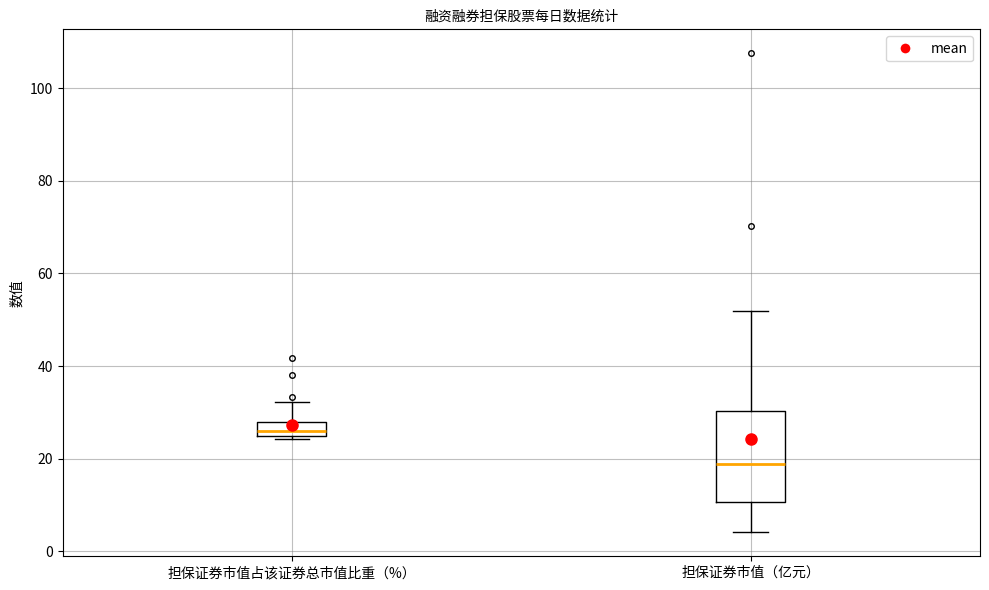

Reading left to right, transcribe this box plot: for each box, give where its median line is, the range the box spans, and where its two whiskers end, as read against the y-axis. The values are not printed on the chart, so give them approximately, as read against the axis.

担保证券市值占该证券总市值比重（%）: median 26, box 24 to 28, whiskers 24 (just below the box's lower edge) to 32
担保证券市值（亿元）: median 18, box 10 to 30, whiskers 4 to 52